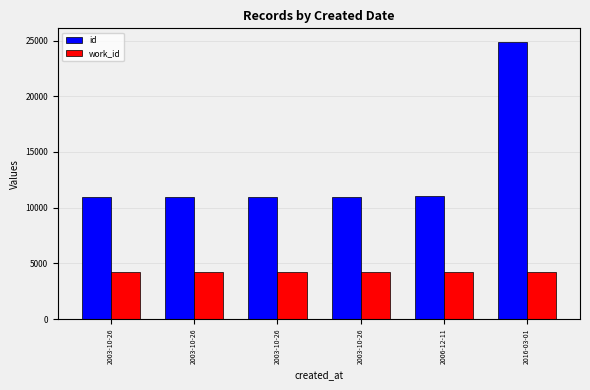

How many groups of bars are there?

6